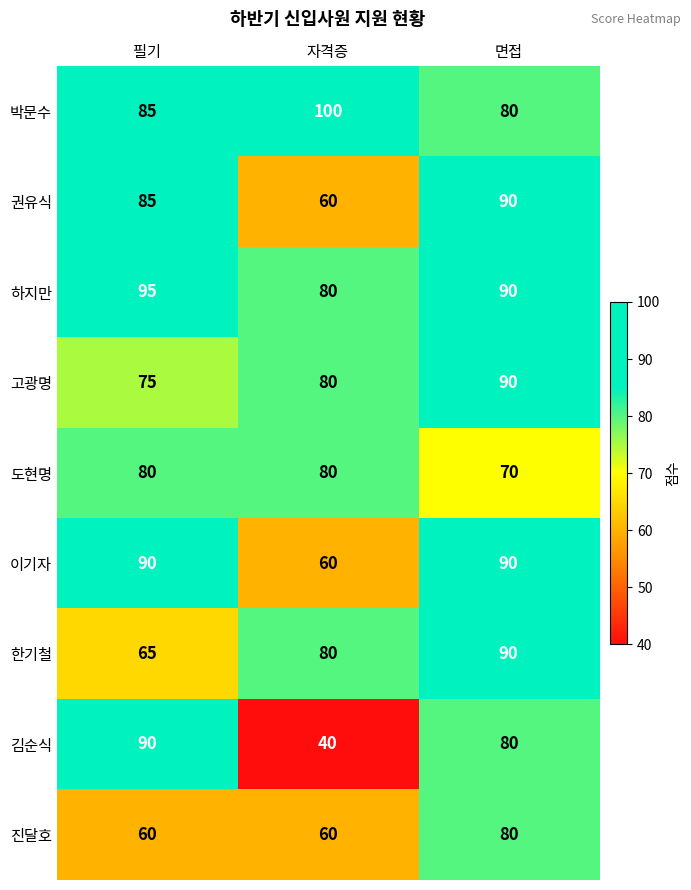

At which category is the sum across all series the highest?

면접